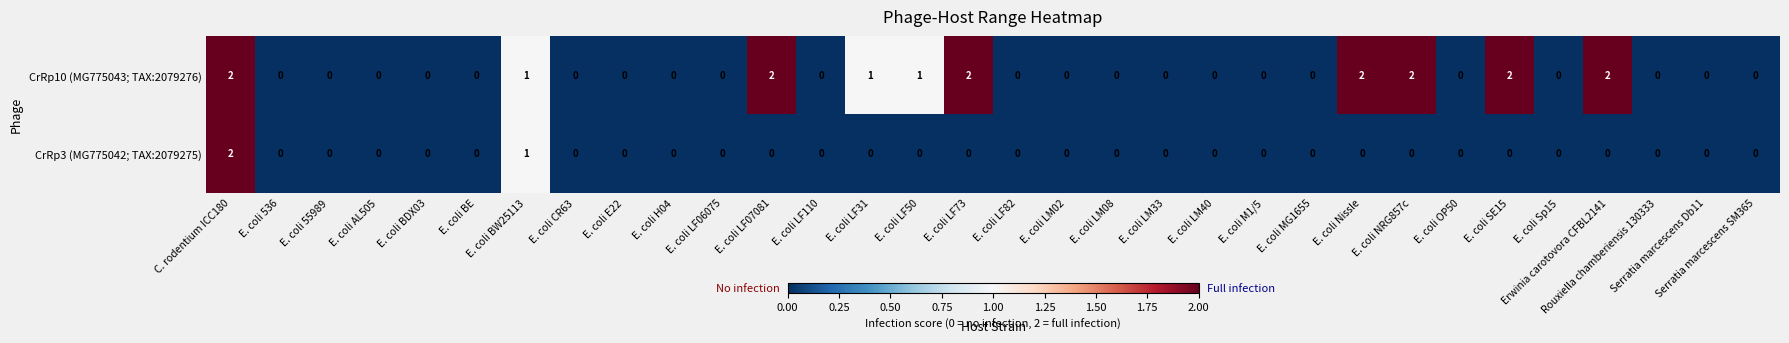

Rank the series by their average value, from lowest to highest.

CrRp3 (MG775042; TAX:2079275), CrRp10 (MG775043; TAX:2079276)